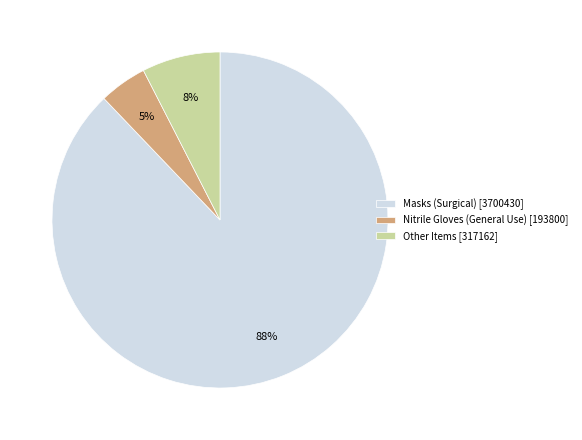

Between Nitrile Gloves (General Use) [193800] and Other Items [317162], which is larger?

Other Items [317162]